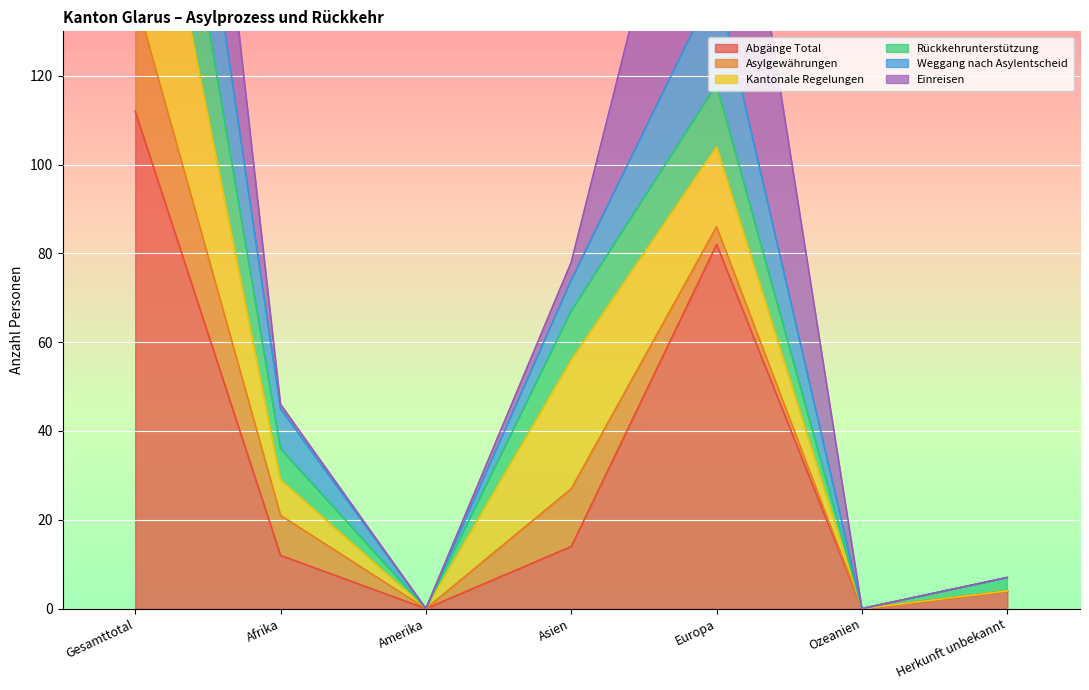

Which series changed the most between Amerika and Ozeanien?

Abgänge Total